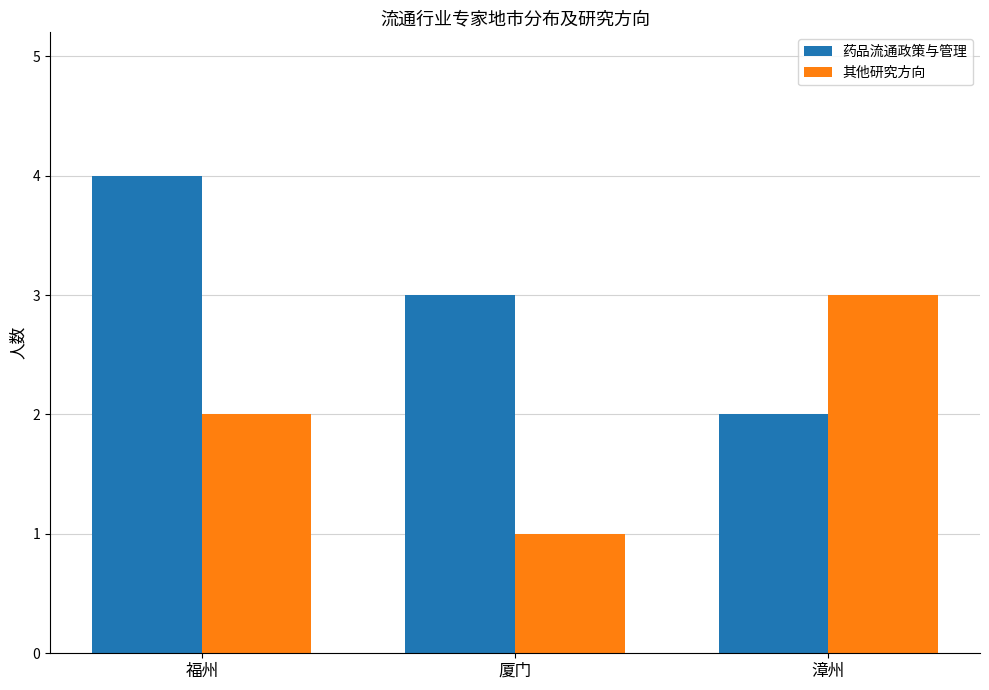

Rank the categories by 其他研究方向 value from lowest to highest.

厦门, 福州, 漳州